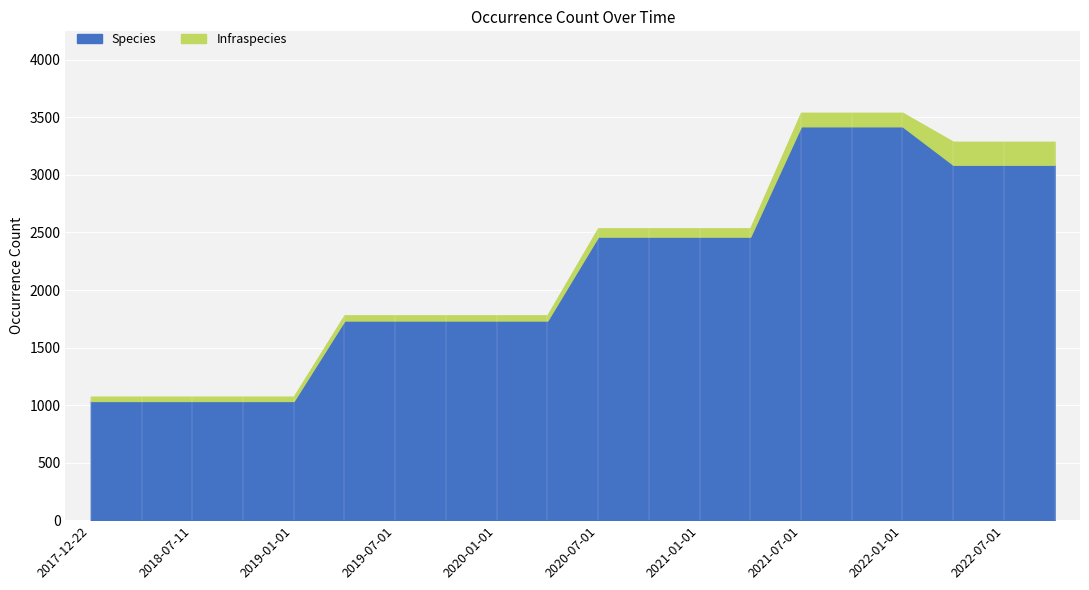

At which category is the sum across all series the highest?

2021-07-01